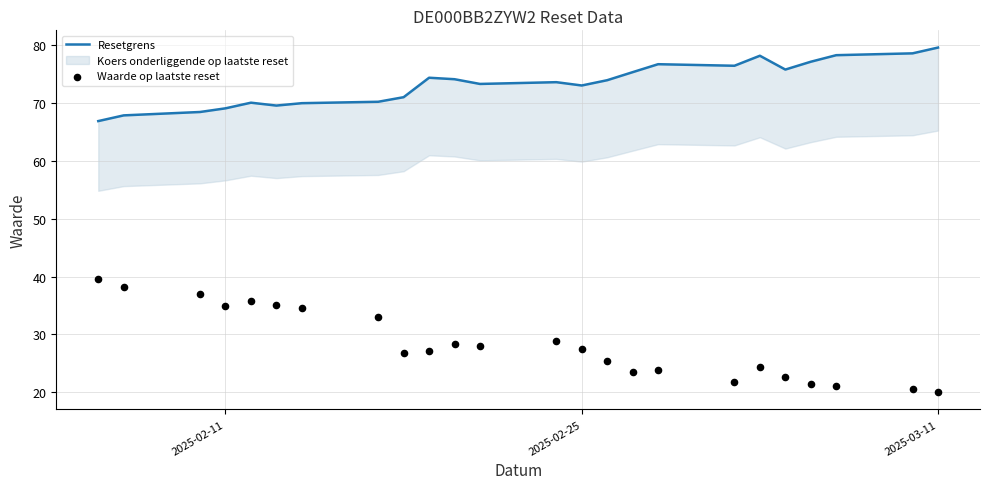

Which series reaches the maximum Y coordinate?

Resetgrens